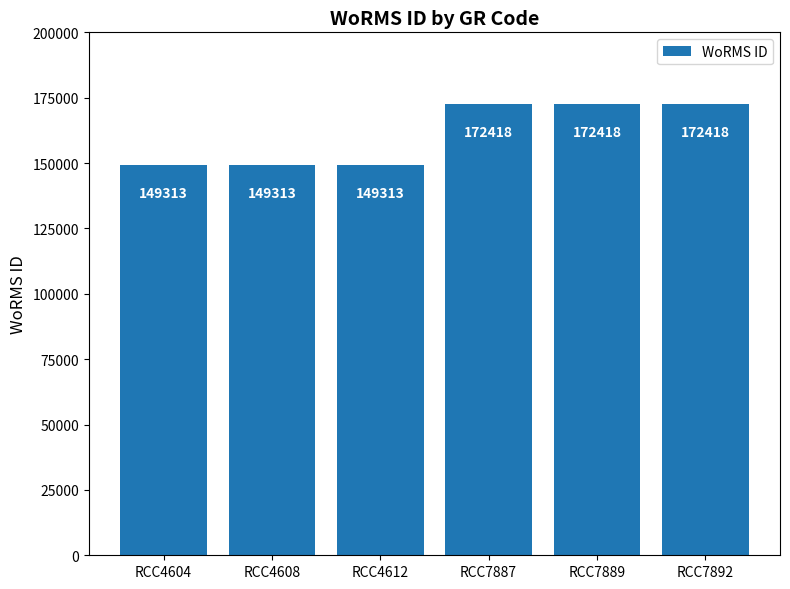

What is the value of the 1st bar from the left?

149313